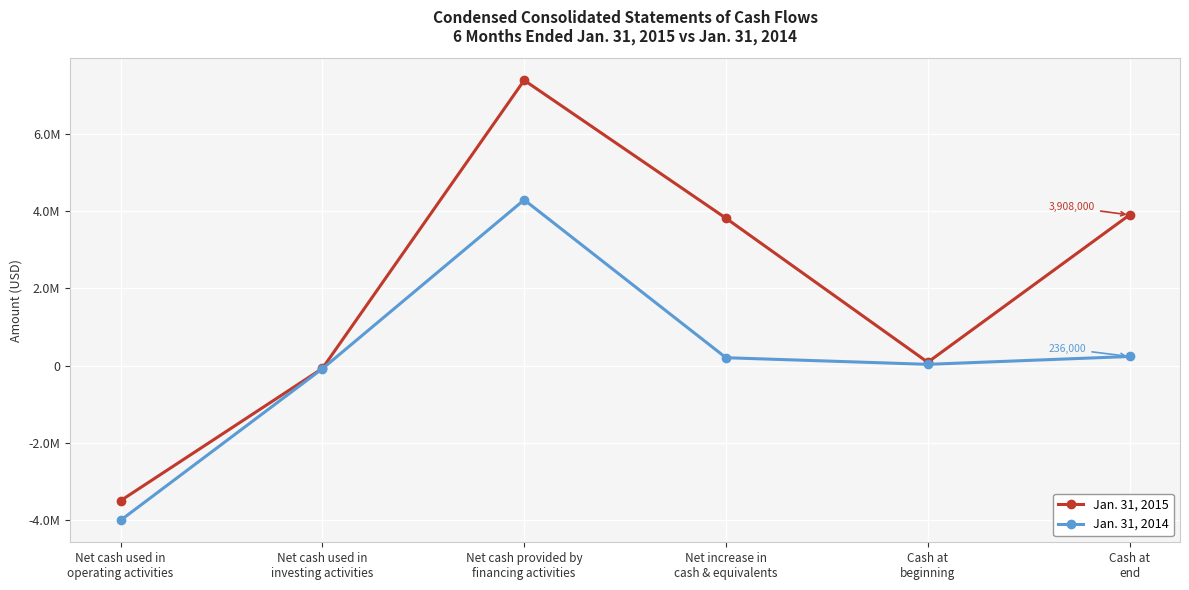

What is the sum of the Jan. 31, 2014 values at Cash at
beginning and Net cash used in
operating activities?

-3981000